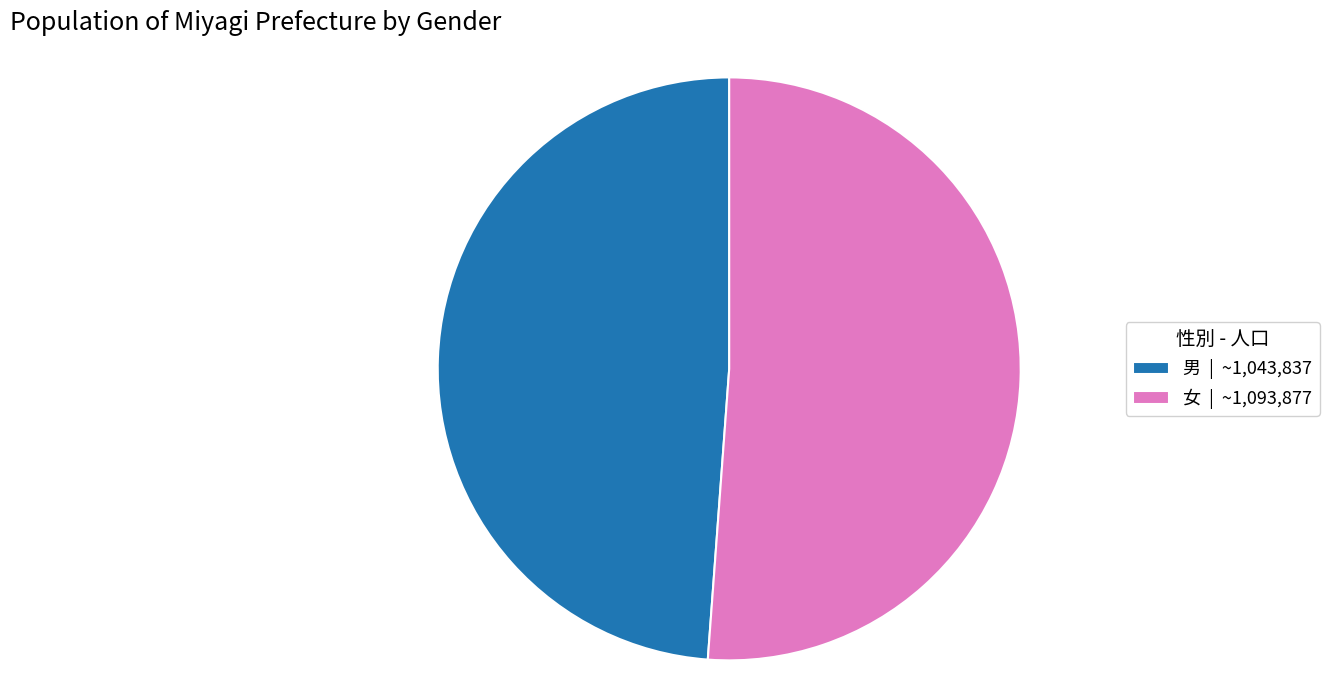

Combined, do 男 | ~1,043,837 and 女 | ~1,093,877 account for over 50%?

Yes